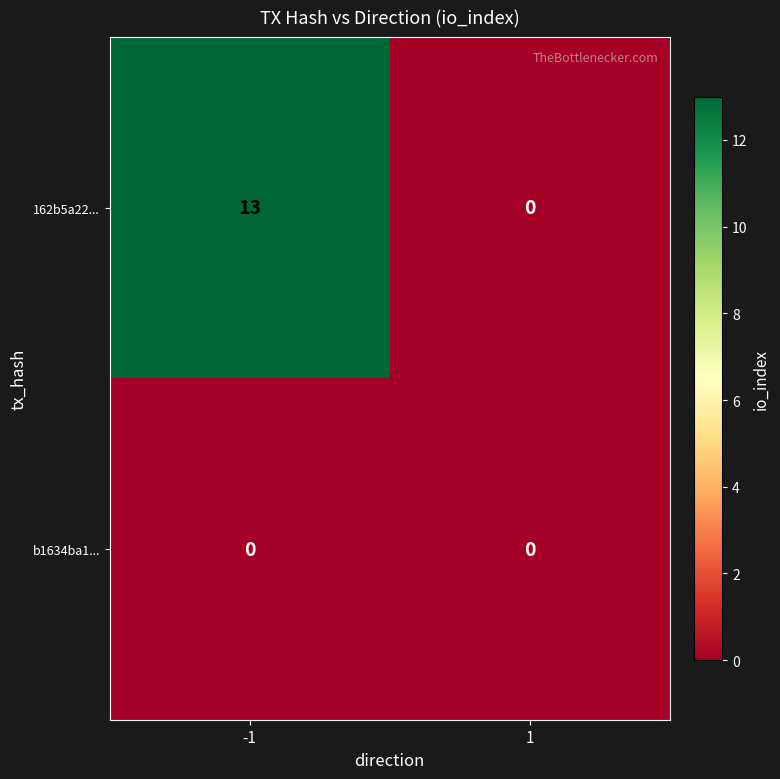

Read the 162b5a22... value at -1, to the nearest 10.

10